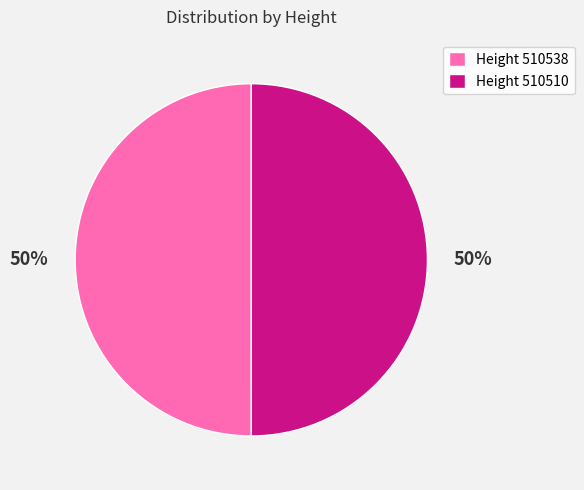

Count the number of slices in the pie.

2